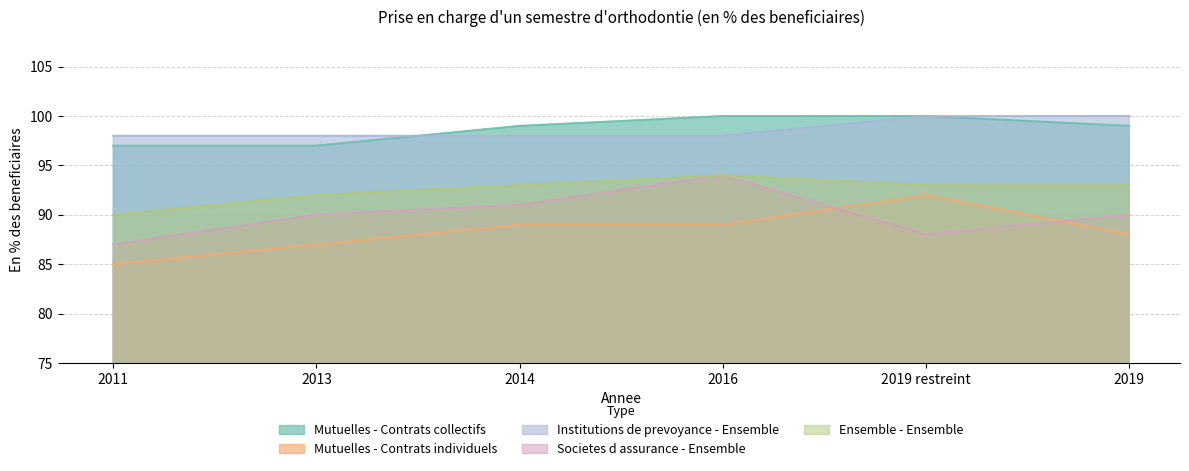

Reading left to right, transcribe all the data shown in this chart.

Mutuelles - Contrats collectifs: 97	97	99	100	100	99
Mutuelles - Contrats individuels: 85	87	89	89	92	88
Institutions de prevoyance - Ensemble: 98	98	98	98	100	100
Societes d assurance - Ensemble: 87	90	91	94	88	90
Ensemble - Ensemble: 90	92	93	94	93	93